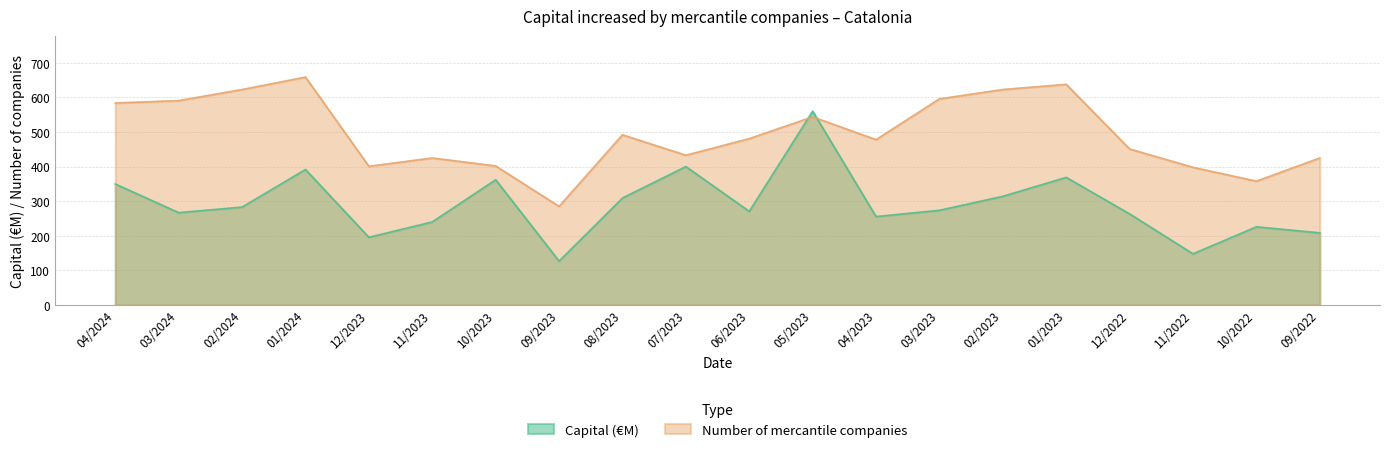

What is the label of the 12th point from the left?

05/2023